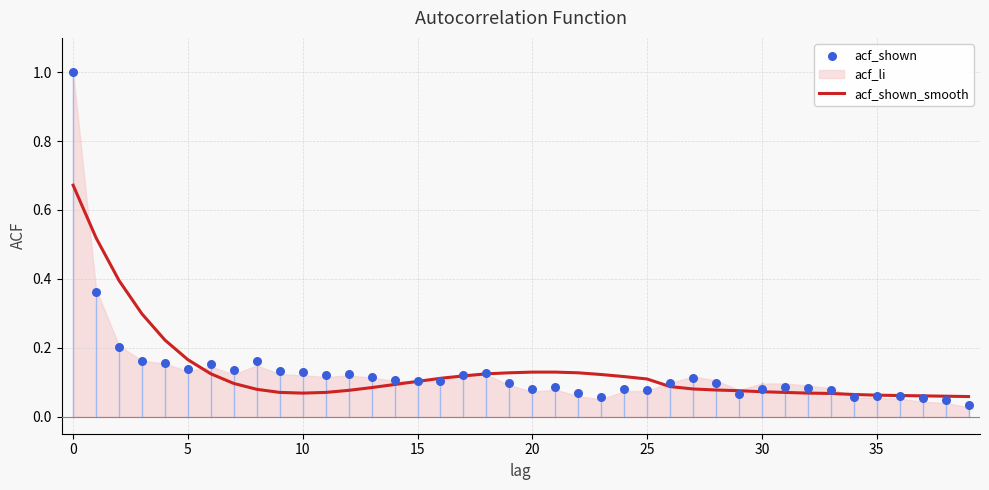

At how many categories does at least one series exceed 0?

40